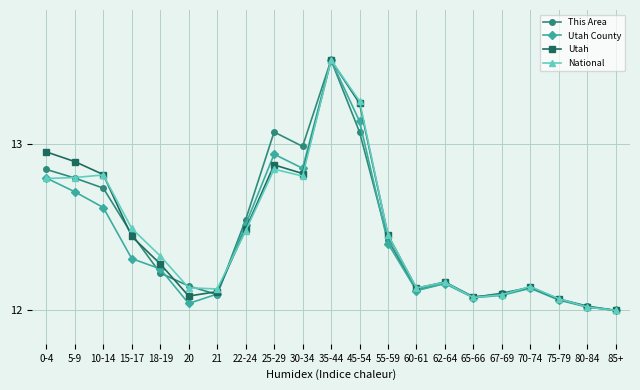

What is the label of the 2nd point from the left?

5-9